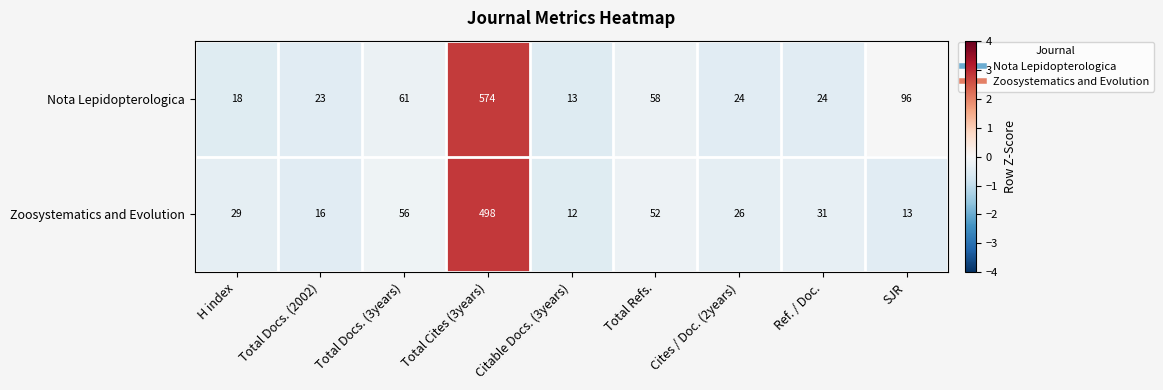

At which category is the sum across all series the highest?

Total Cites (3years)